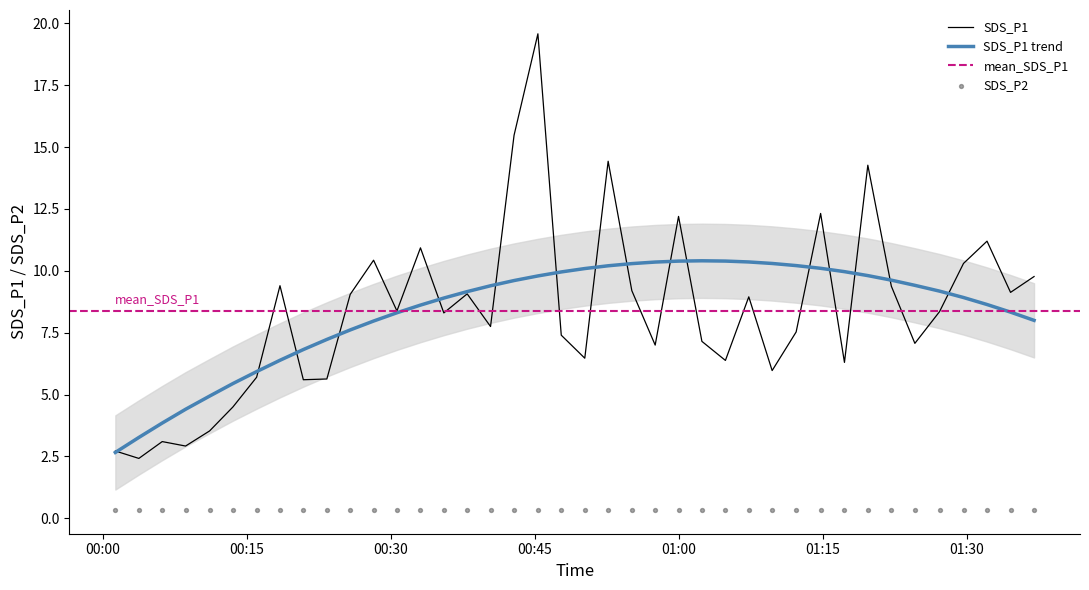

What is the maximum value for SDS_P1?

19.6